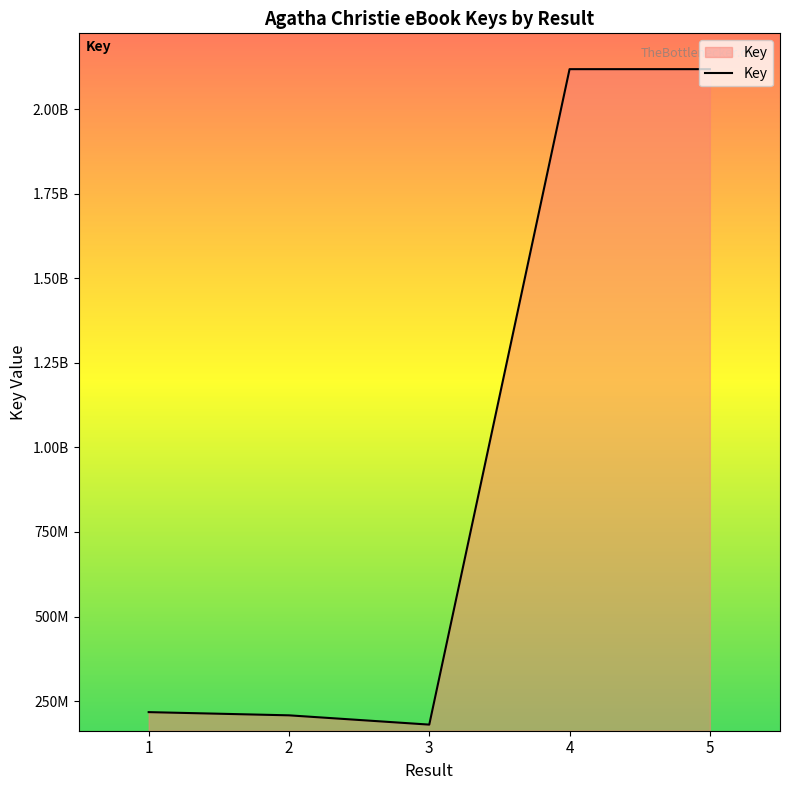

Is this an area chart (filled region under the line)?

Yes